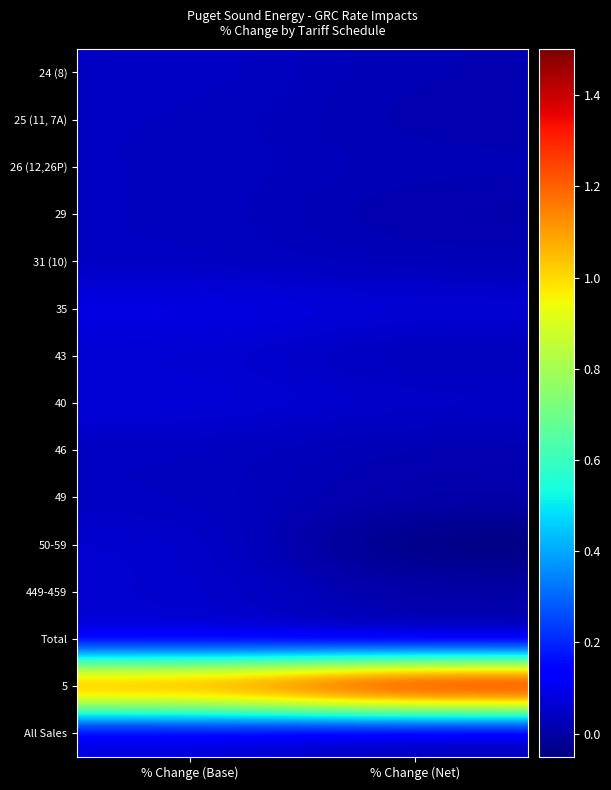

Between % Change (Base) and % Change (Net), which is larger?

% Change (Base)